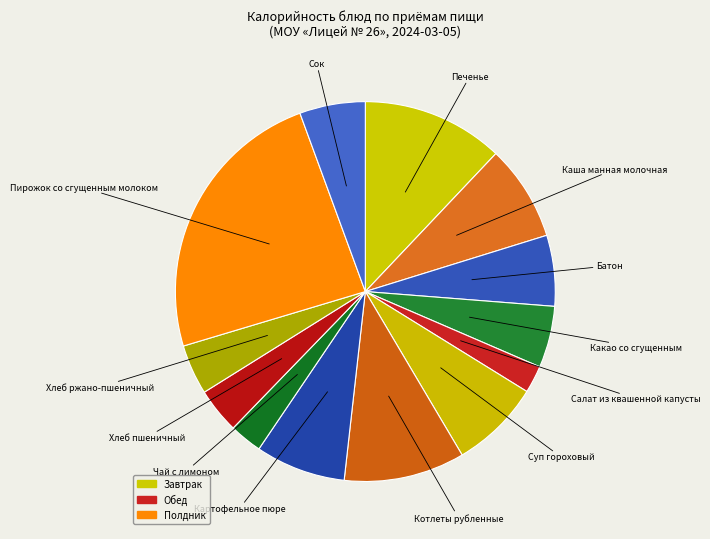

Is there any slice that represents more than half of the pie?

No